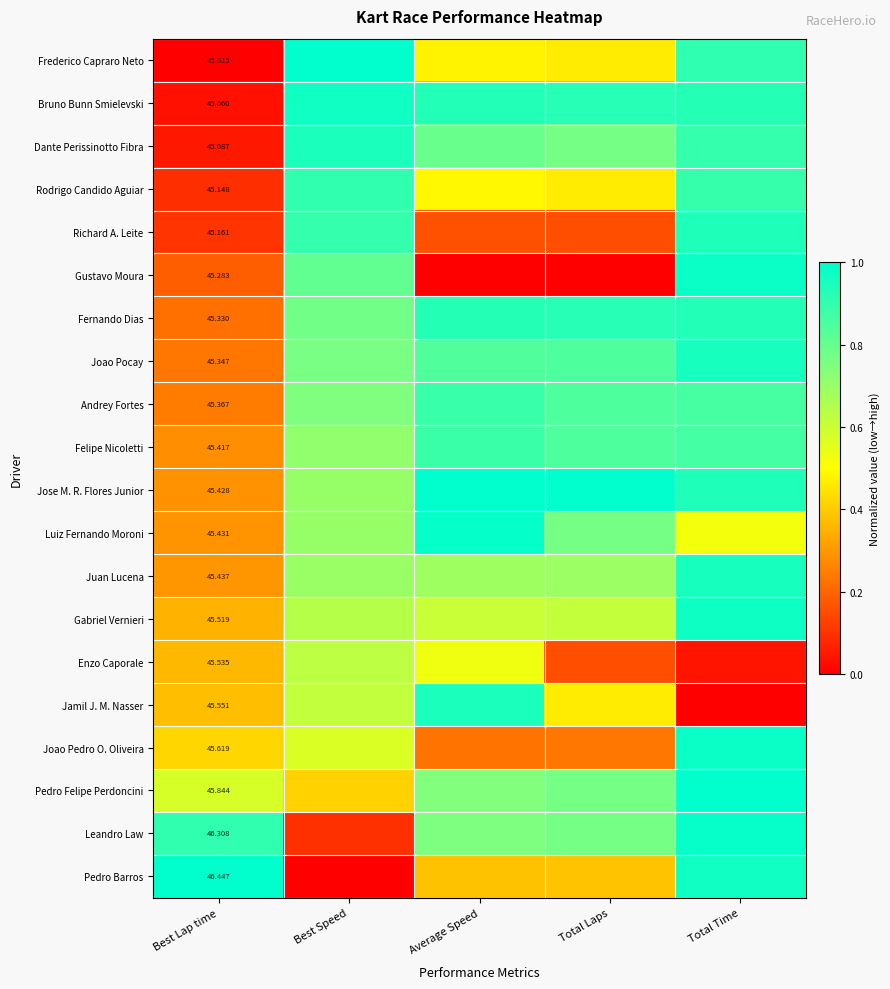

At how many categories does at least one series exceed 0?

5